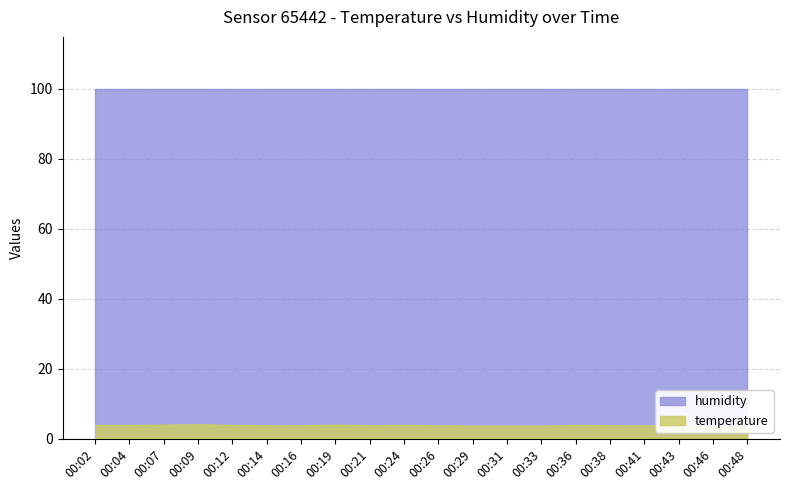

What is the maximum value for humidity?

99.9